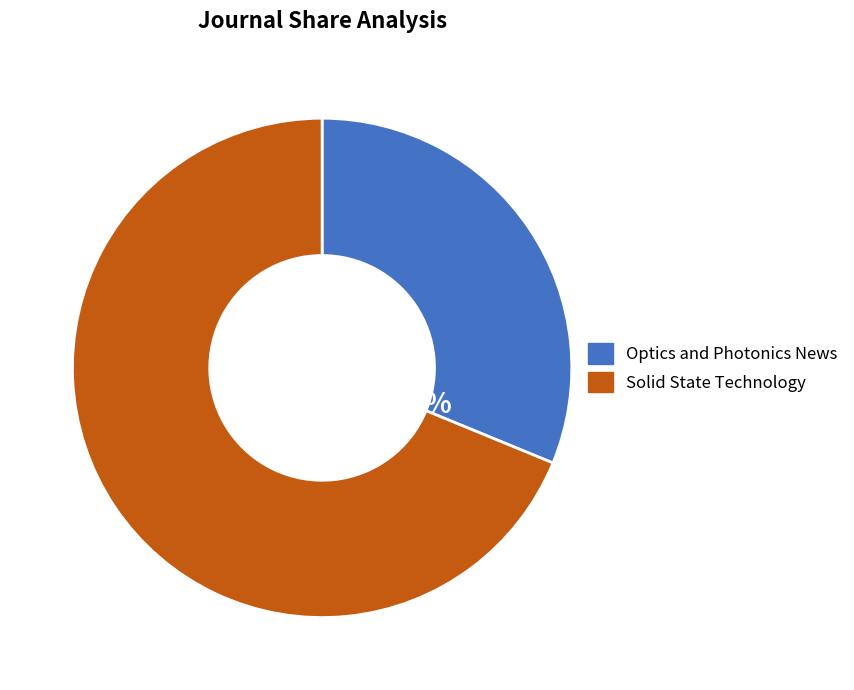

What portion of the pie excludes Solid State Technology?

31.2%